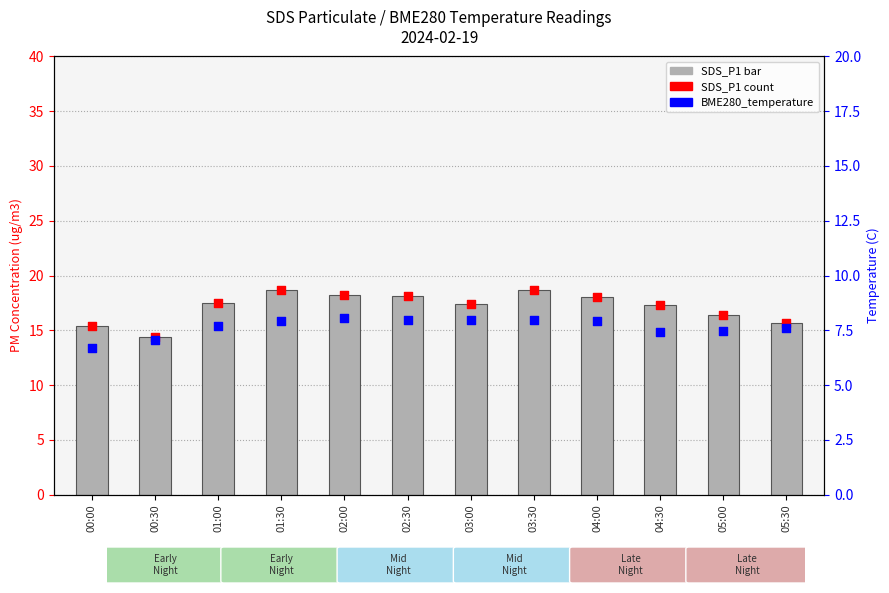

Is the value of SDS_P1 count at 05:30 greater than the value of BME280_temperature at 05:00?

Yes